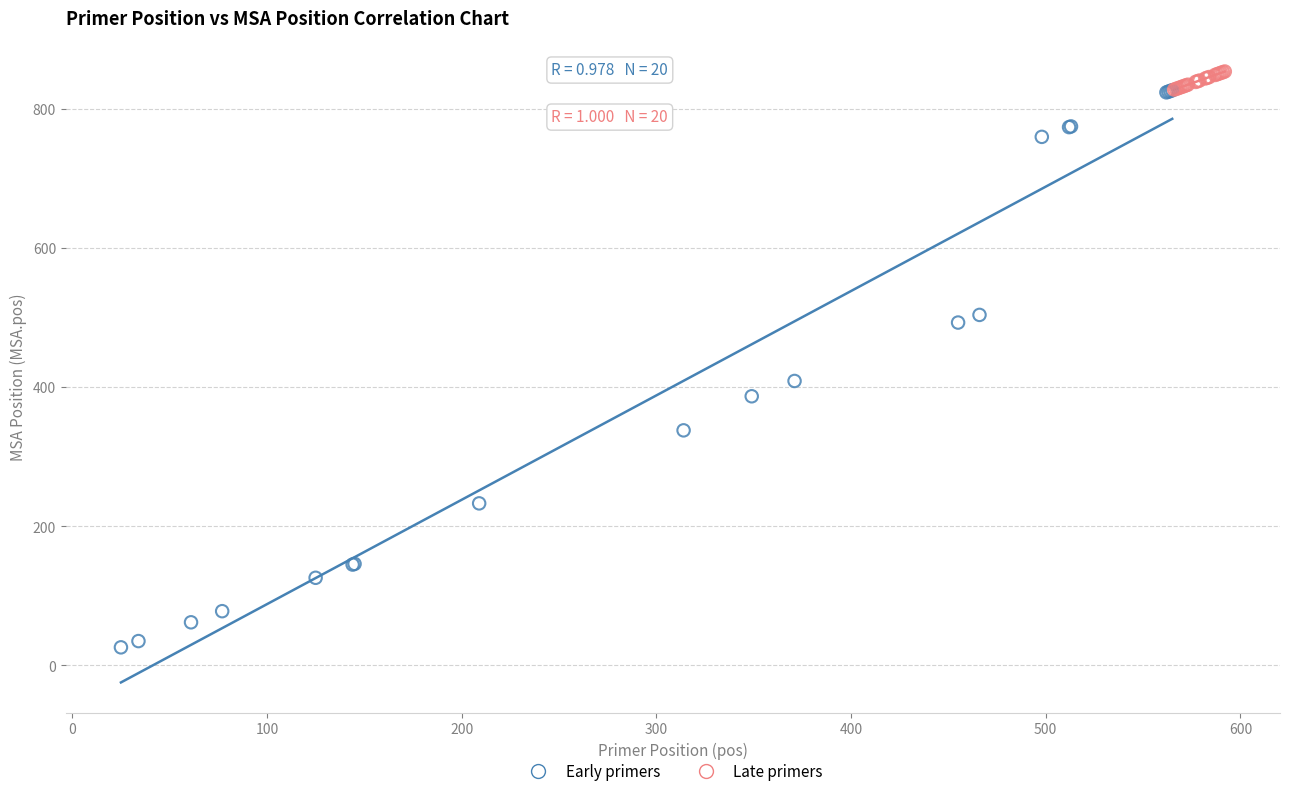

Which series reaches the minimum Y coordinate?

Early primers